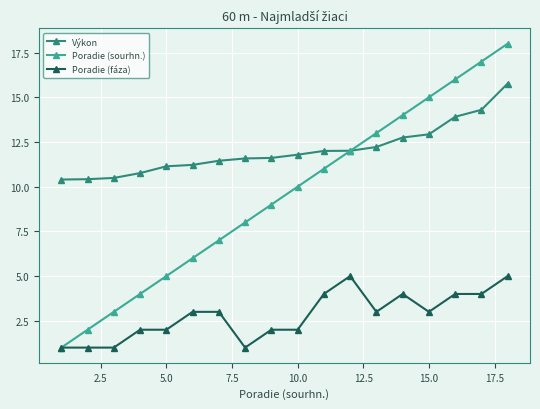

Which series has the largest range (max minus min)?

Poradie (sourhn.)